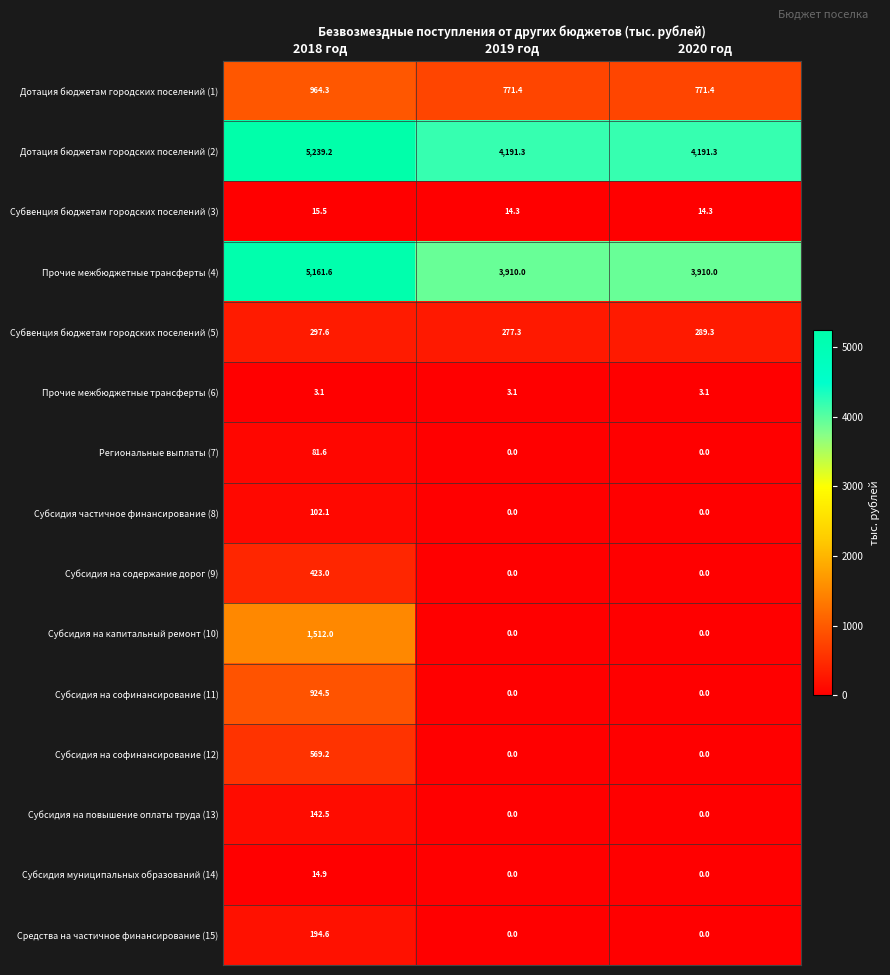

Which label corresponds to the largest value in the chart?

2018 год